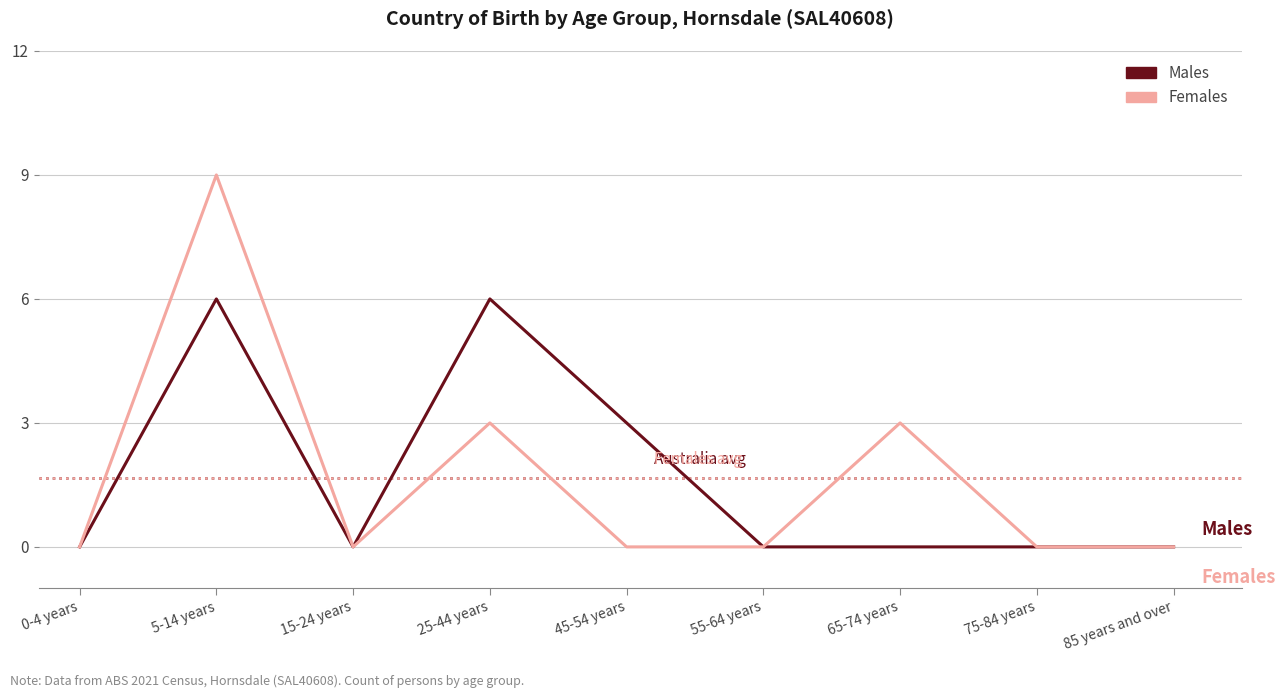

At which category is the sum across all series the highest?

5-14 years